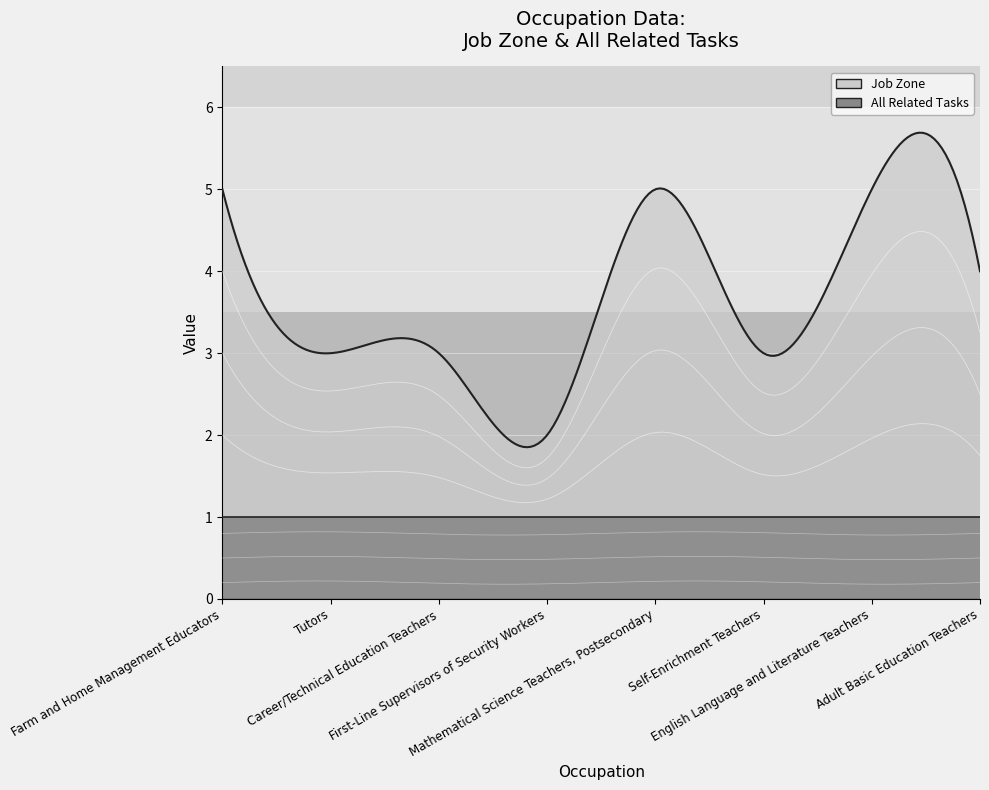

The value of All Related Tasks at Adult Basic Education Teachers is 1. True or false?

False